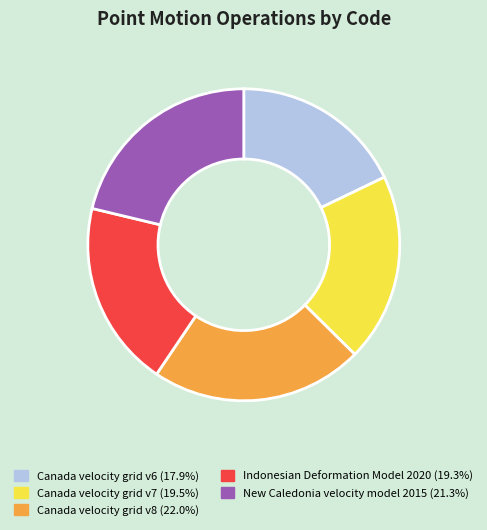

What is the ratio of the value at New Caledonia velocity model 2015 to the value at Canada velocity grid v8?

1.0